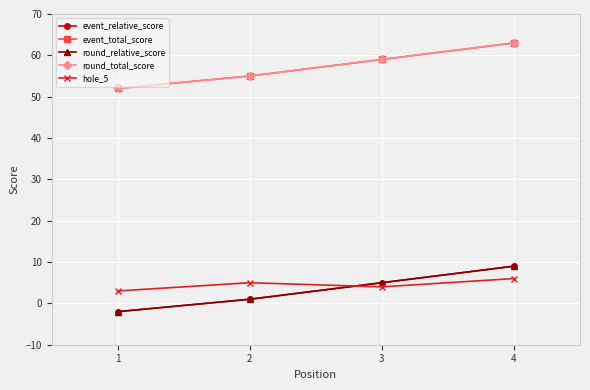

At how many categories does at least one series exceed 37?

4